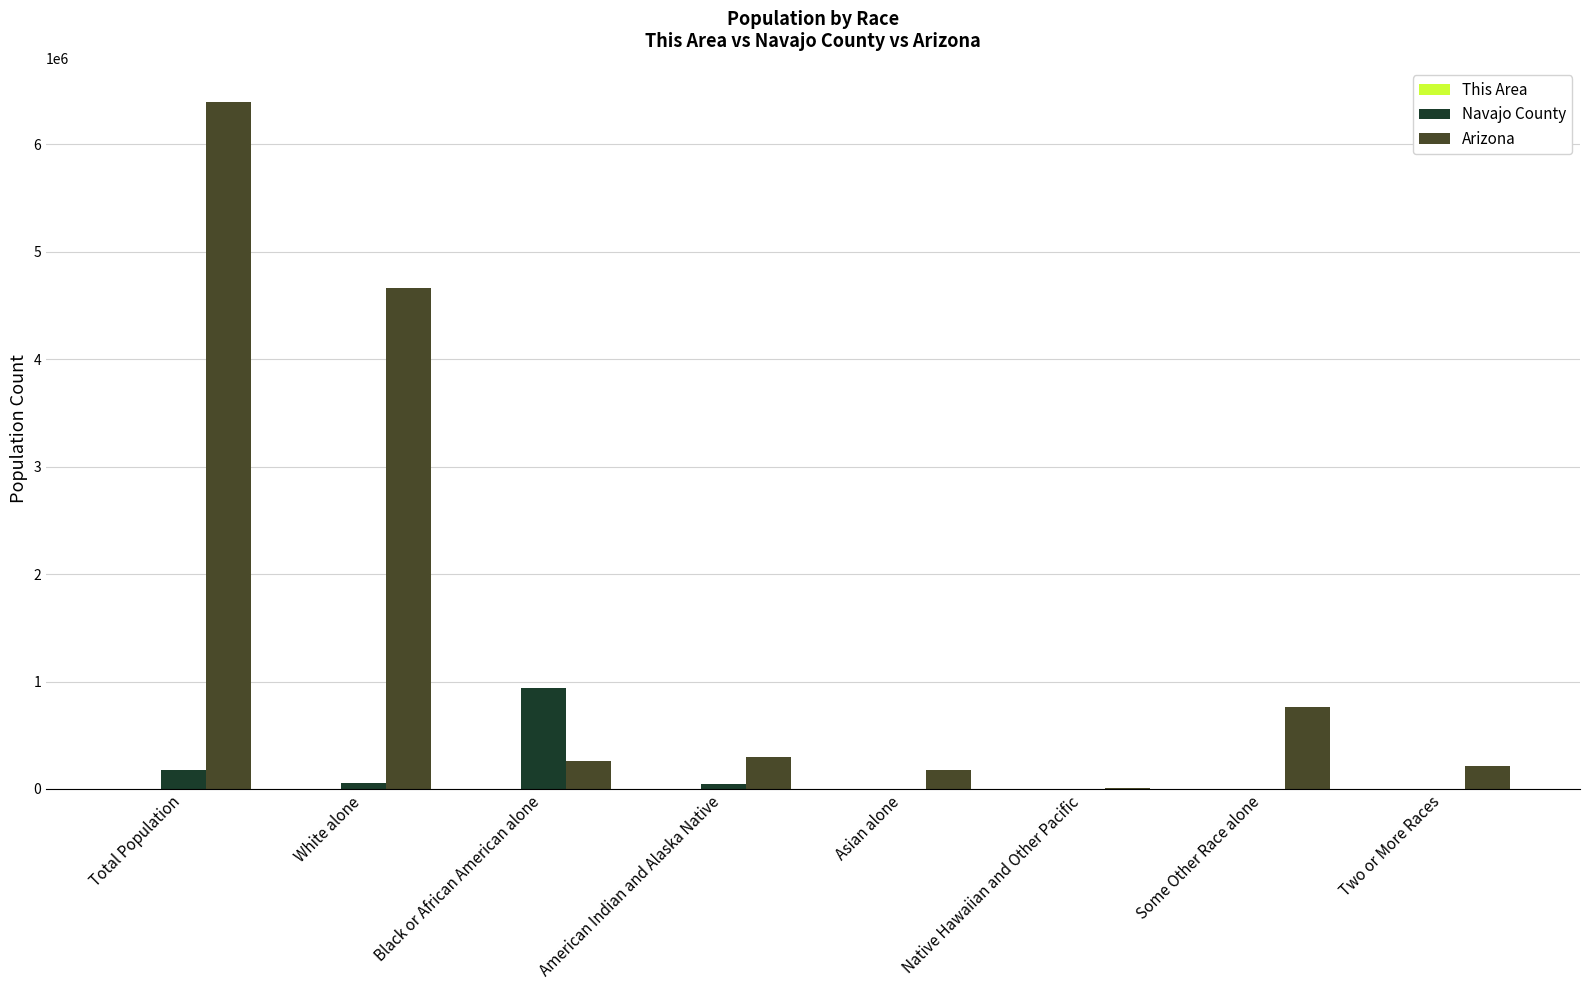

Which series has the largest total across all categories?

Arizona